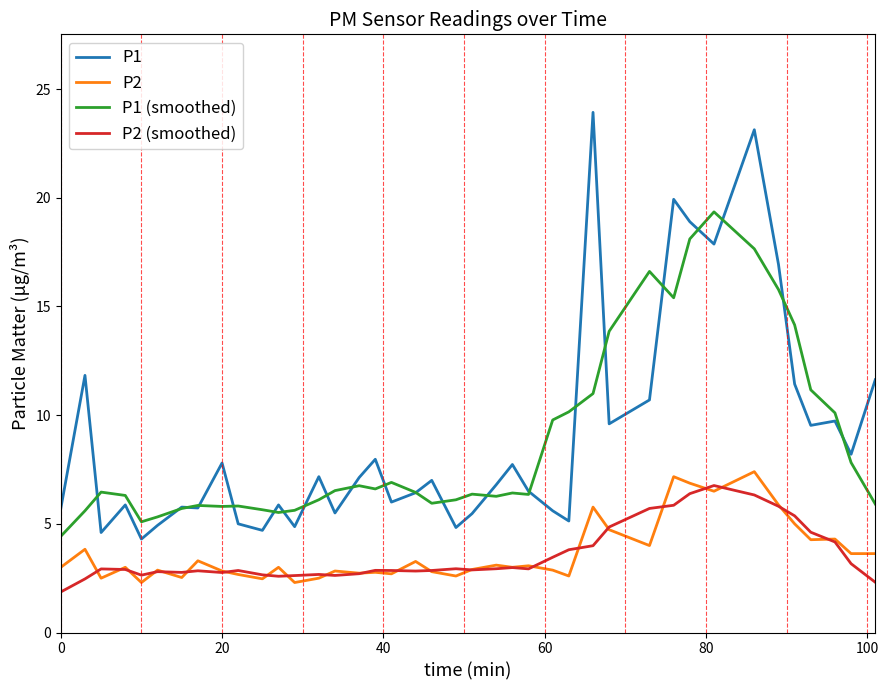

Which series has the largest range (max minus min)?

P1